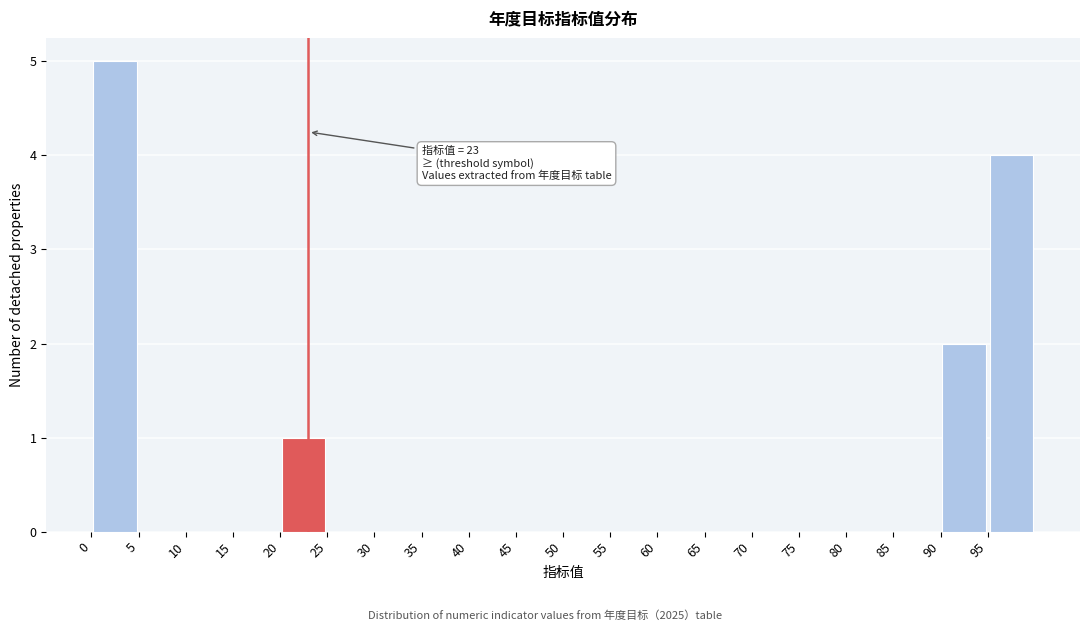

Over which range of the x-axis is the bar tallest?

0 to 5